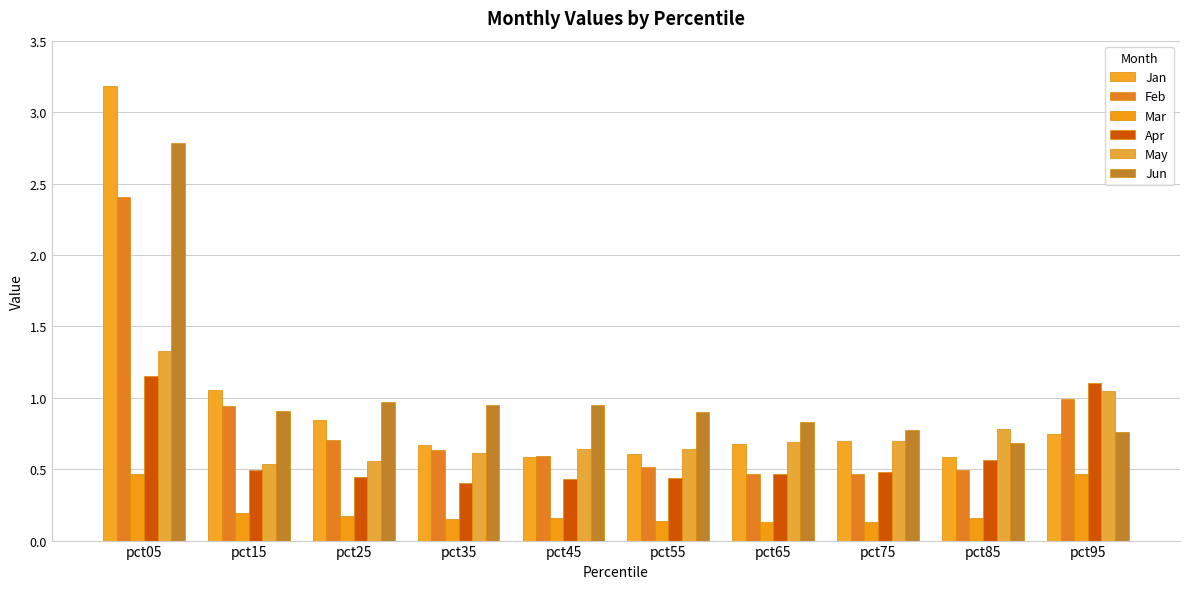

Is it true that Feb equals 1.2 at pct05?

False